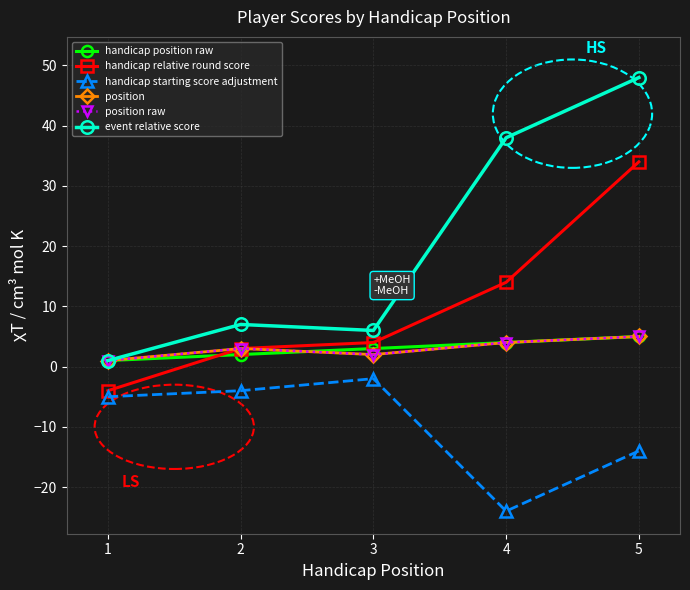

Reading left to right, transcribe all the data shown in this chart.

handicap position raw: 1=1	2=2	3=3	4=4	5=5
handicap relative round score: 1=-4	2=3	3=4	4=14	5=34
handicap starting score adjustment: 1=-5	2=-4	3=-2	4=-24	5=-14
position: 1=1	2=3	3=2	4=4	5=5
position raw: 1=1	2=3	3=2	4=4	5=5
event relative score: 1=1	2=7	3=6	4=38	5=48